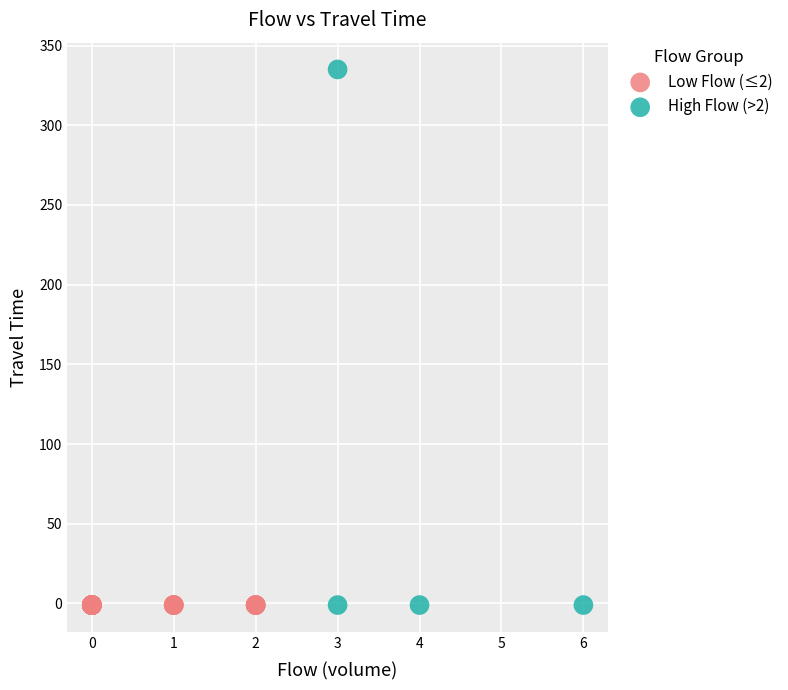

Which series contains the highest Y value?

High Flow (>2)